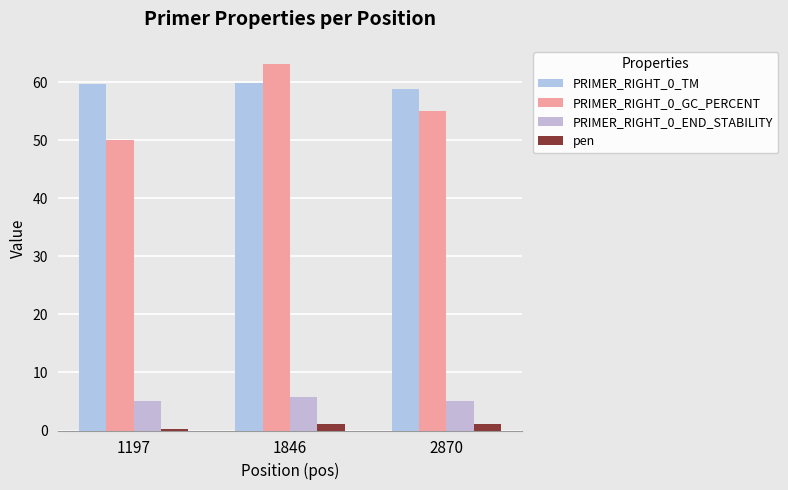

What is the minimum value for PRIMER_RIGHT_0_GC_PERCENT?

50.0